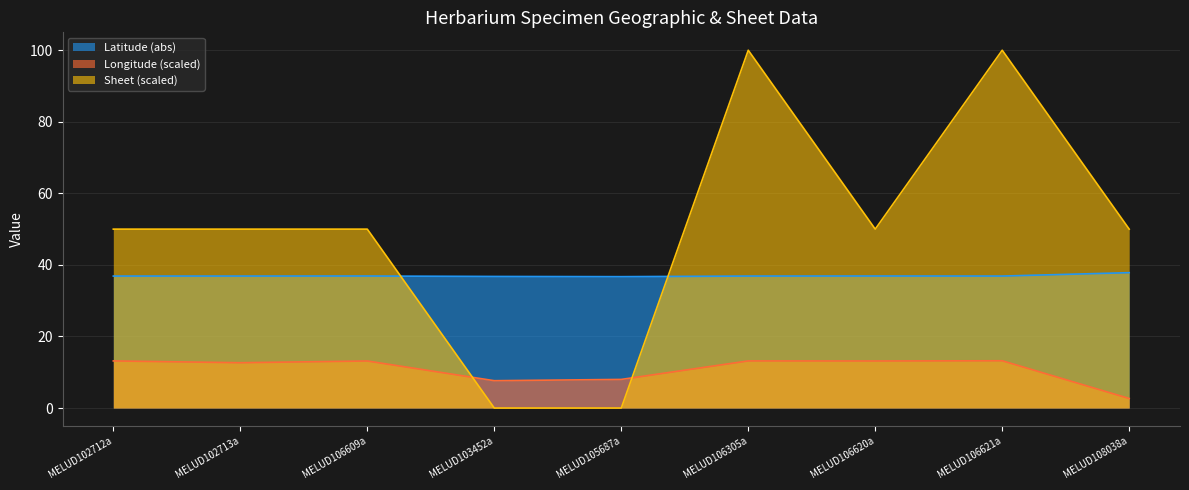

In Latitude (abs) (line), how many points are higher than both neighbors (excluding endpoints)?

2